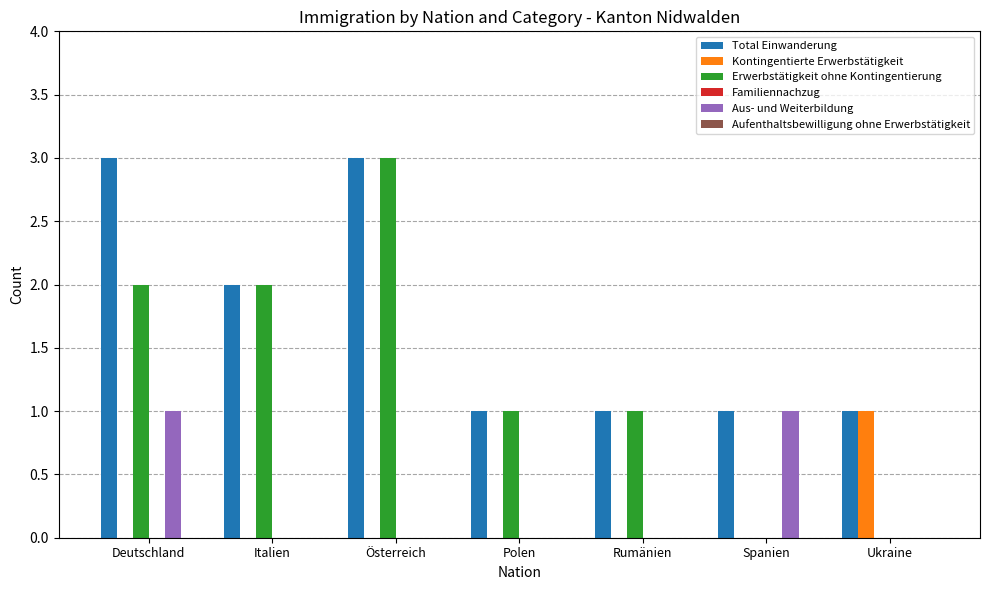

True or false: Aus- und Weiterbildung has a value of 1 at Italien.

False